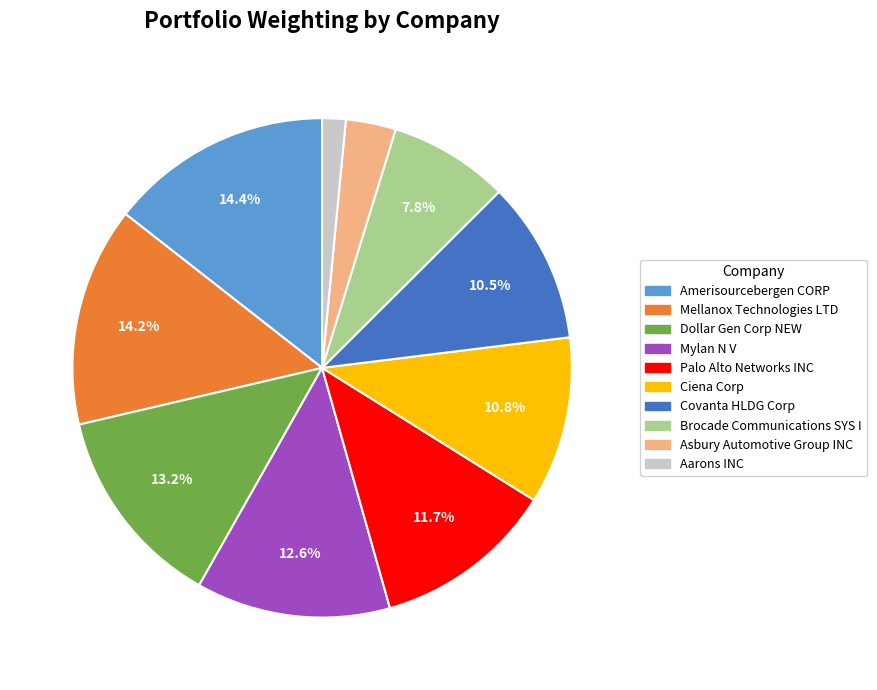

Is it true that Mellanox Technologies LTD is 25% of the pie?

False